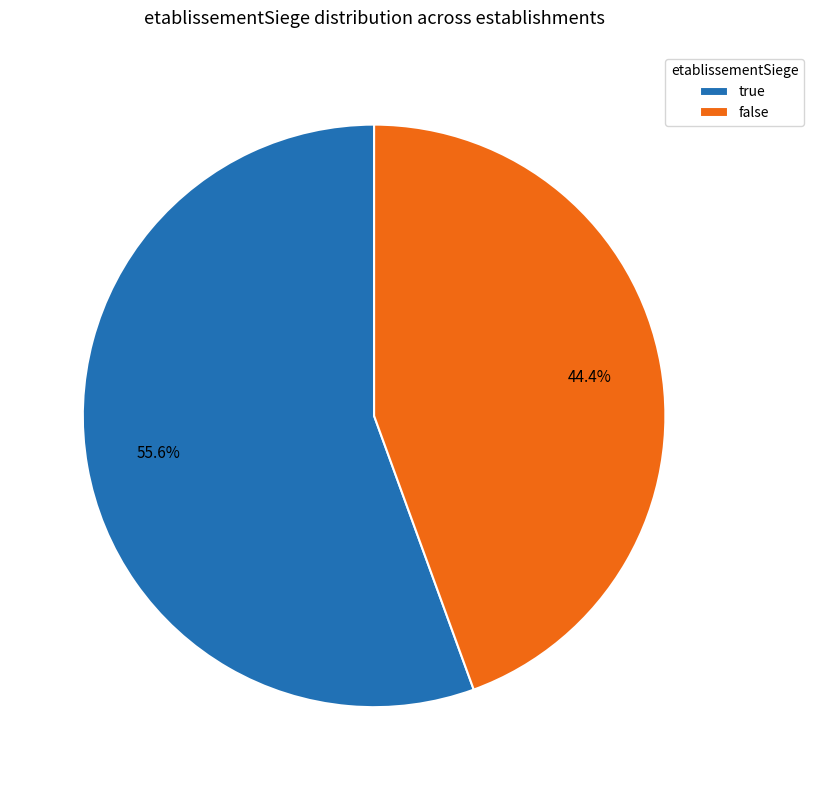

Is it true that false is 79% of the pie?

False